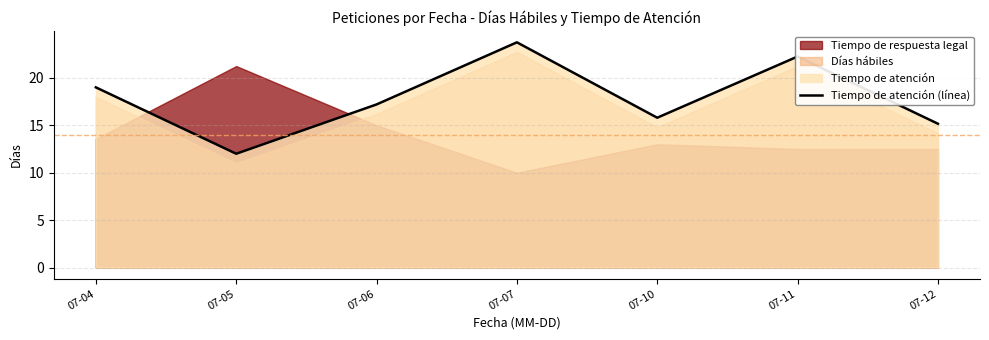

What is the sum of all values?

125.2